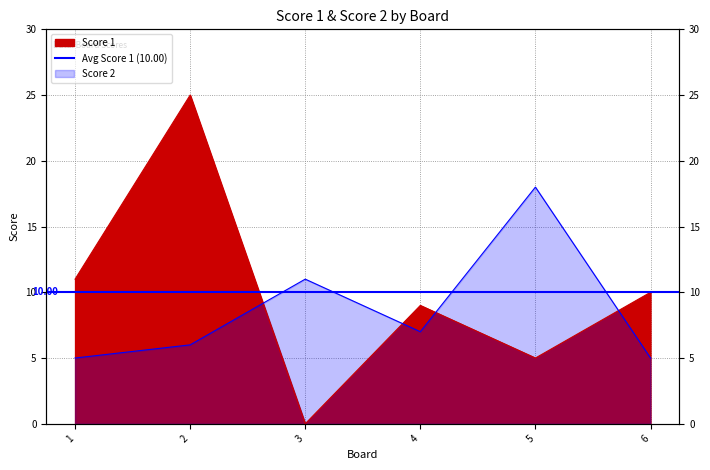

Where do Score 1 and Score 2 first cross each other?

2 and 3